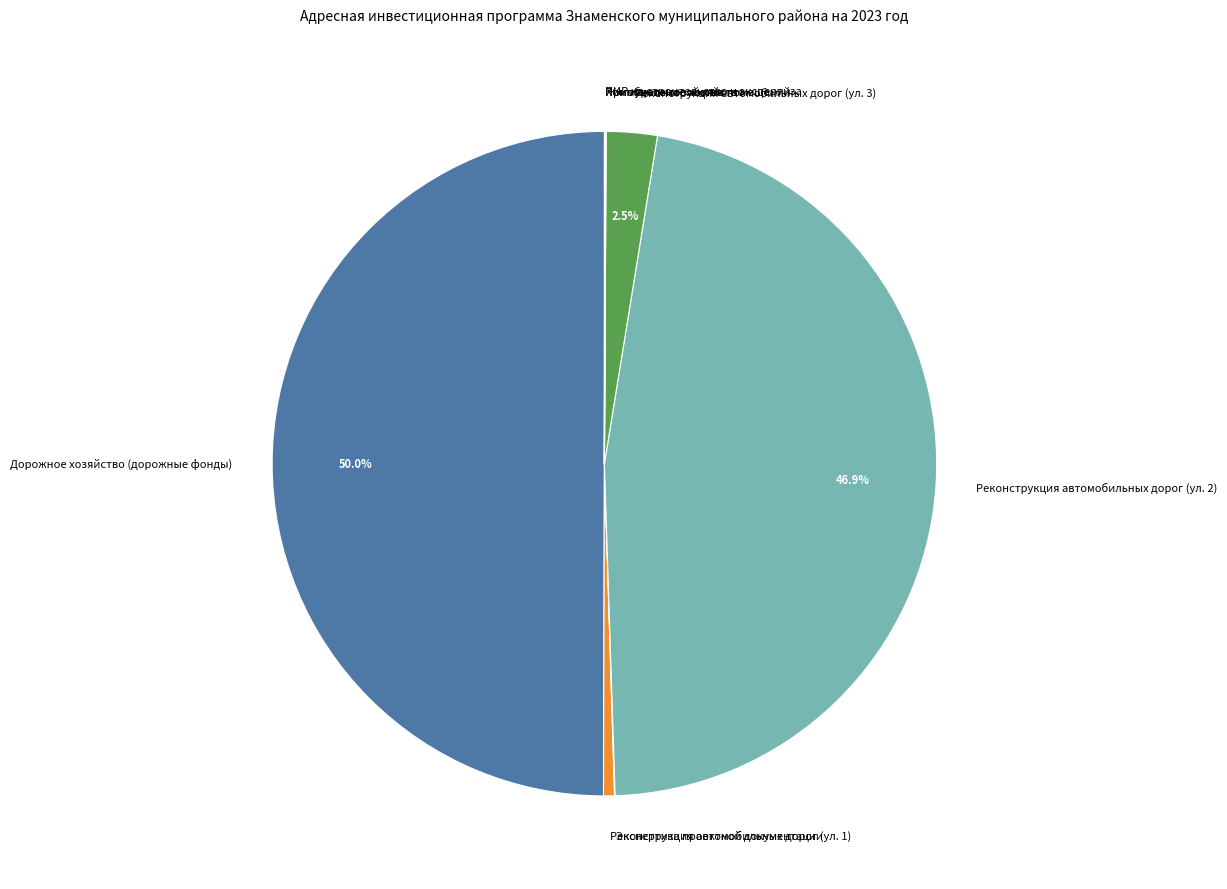

Is there a majority slice in this chart?

No